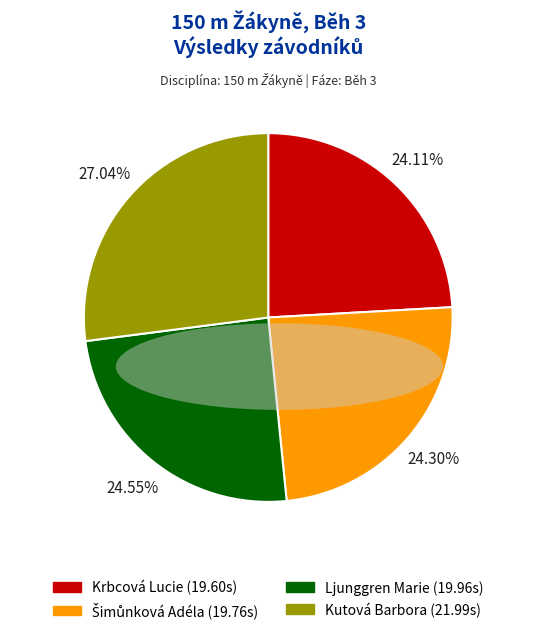

What is the ratio of the value at Krbcová Lucie (19.60s) to the value at Kutová Barbora (21.99s)?

0.9